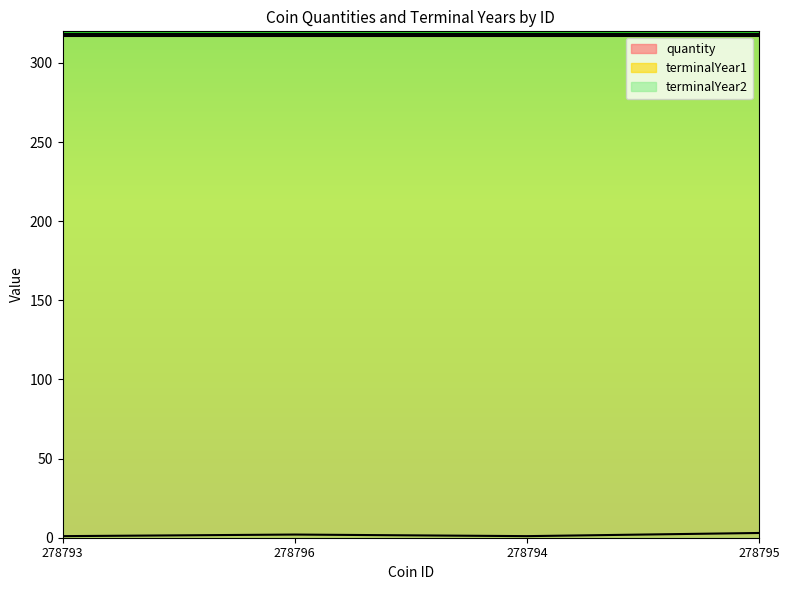

True or false: quantity and terminalYear2 intersect in this chart.

False